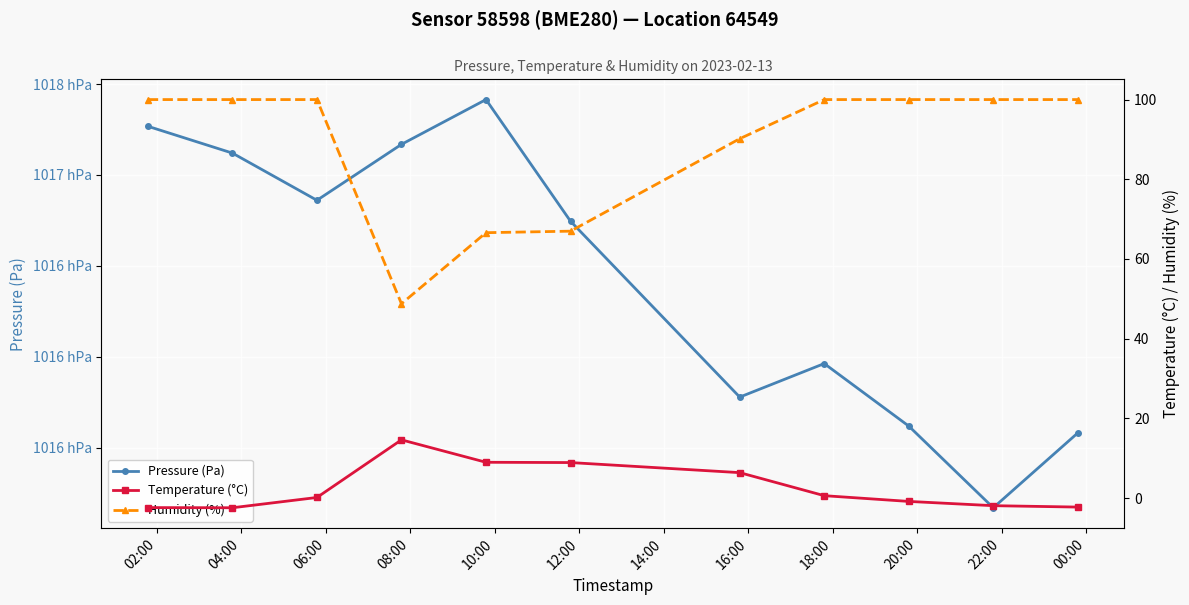

True or false: Temperature (°C) and Humidity (%) intersect in this chart.

False